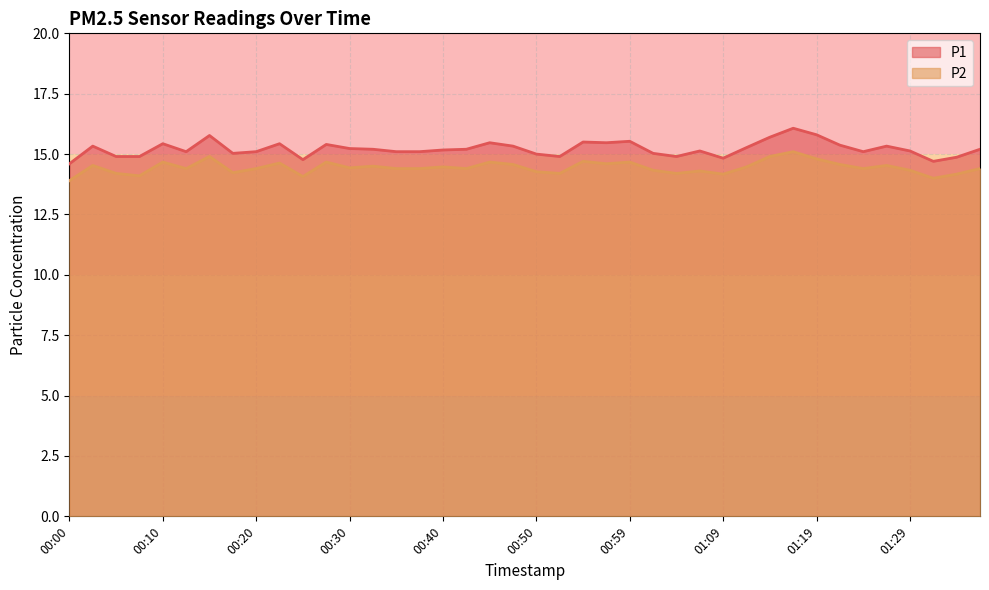

Is the value of P1 at 00:12 greater than the value of P2 at 01:17?

No